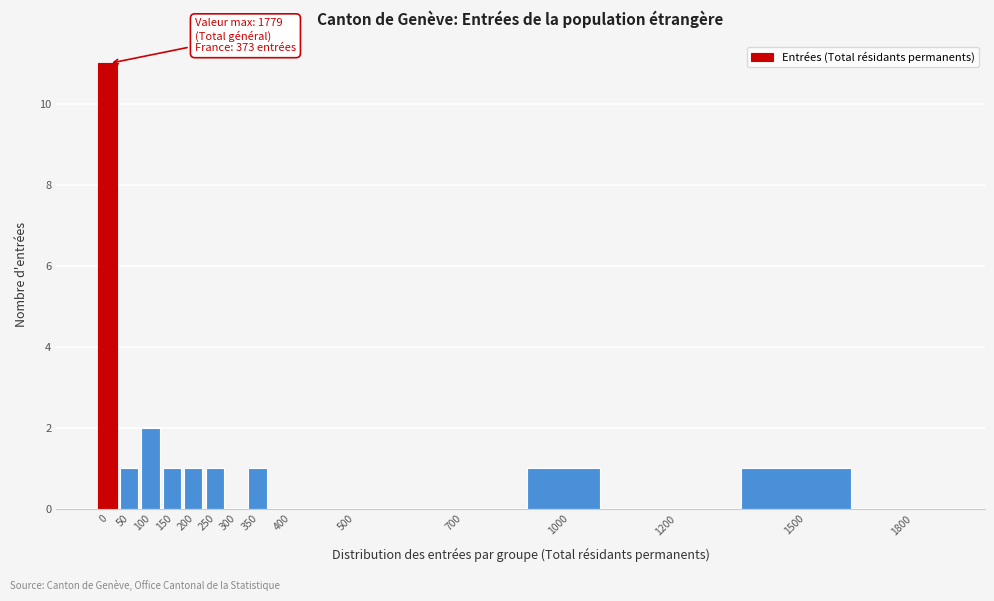

Reading left to right, transcribe all the data shown in this chart.

0=11	50=1	100=2	150=1	200=1	250=1	300=0	350=1	400=0	500=0	700=0	1000=1	1200=0	1500=1	1800=0